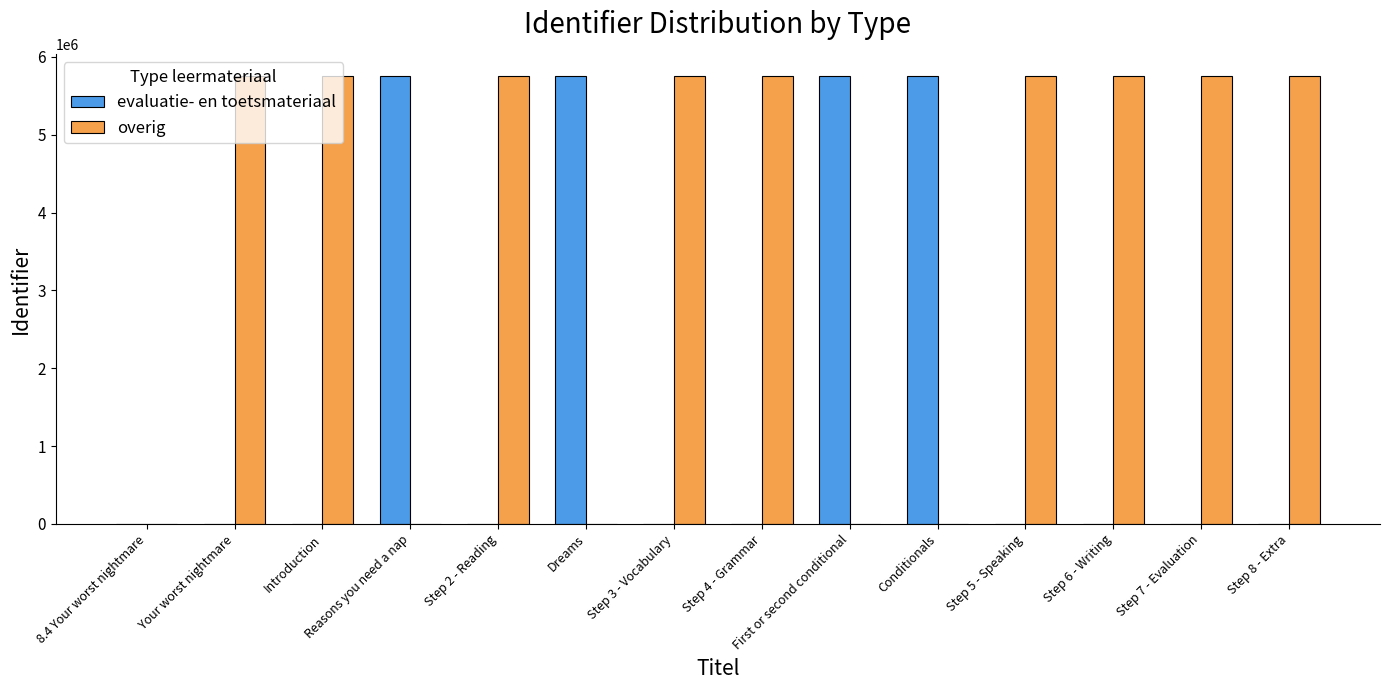

What is the sum of the overig values at First or second conditional and Introduction?

5748284